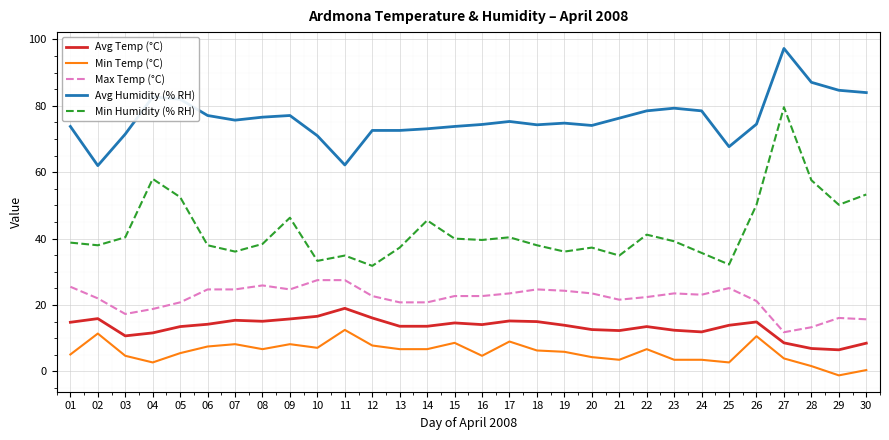

True or false: Min Temp (°C) and Min Humidity (% RH) cross at least once.

False